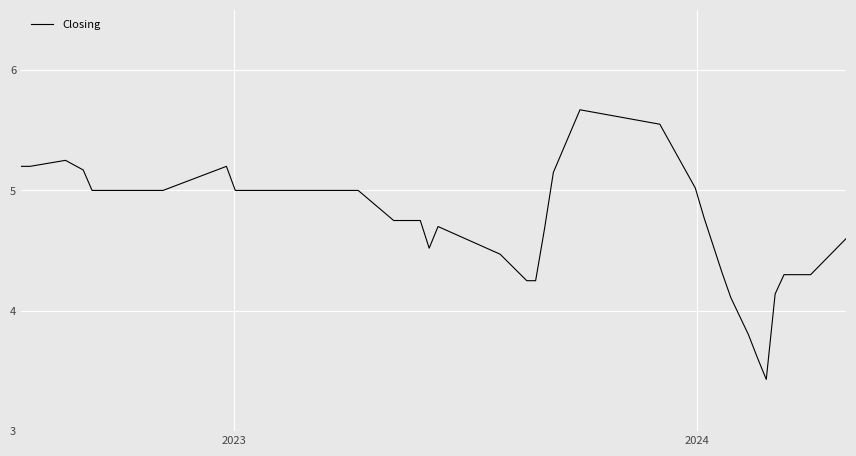

How many values are below 5?

20